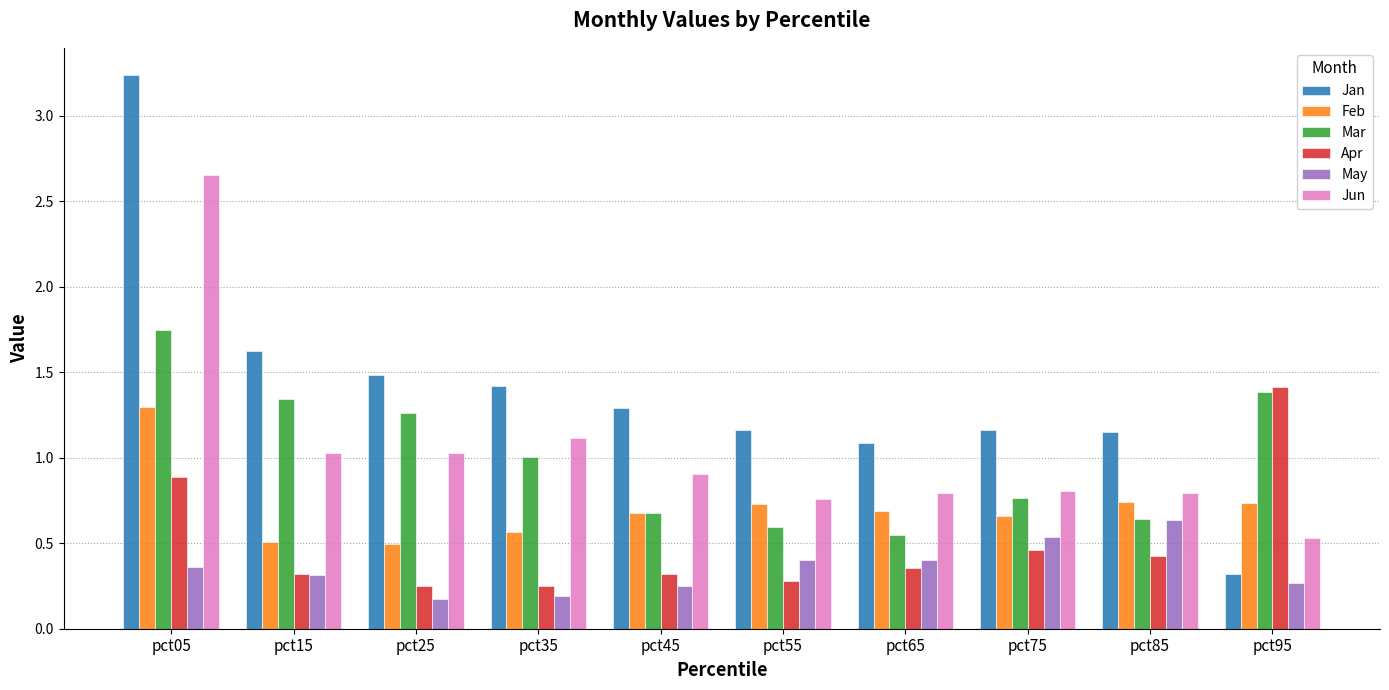

Which category has the highest value in the Feb series?

pct05